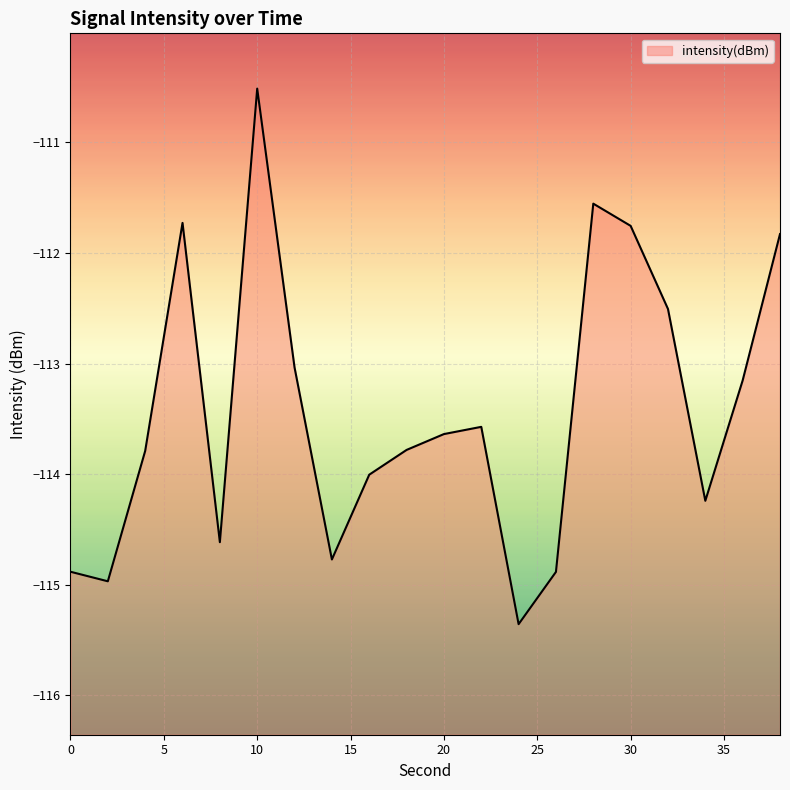

What is the difference between the second highest and second lowest values?

3.4